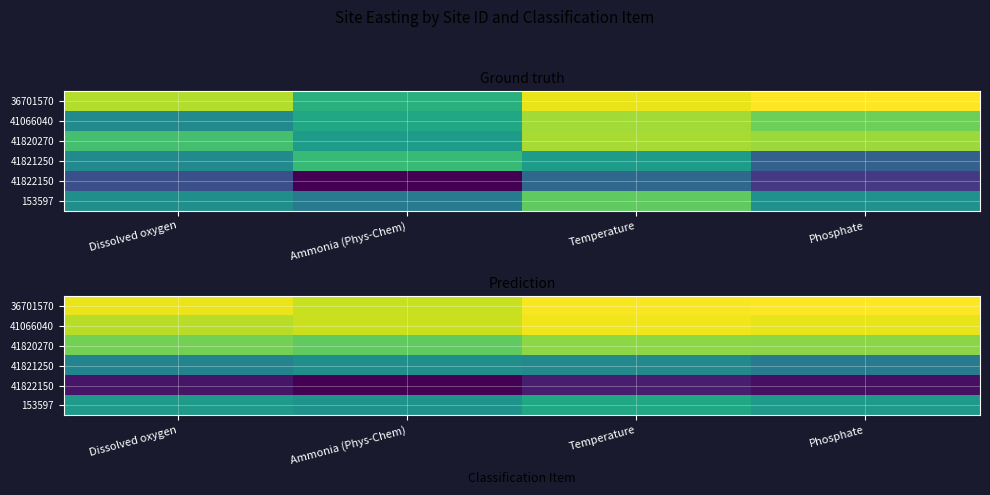

Rank the categories by 41820270 value from lowest to highest.

Ammonia (Phys-Chem), Dissolved oxygen, Phosphate, Temperature